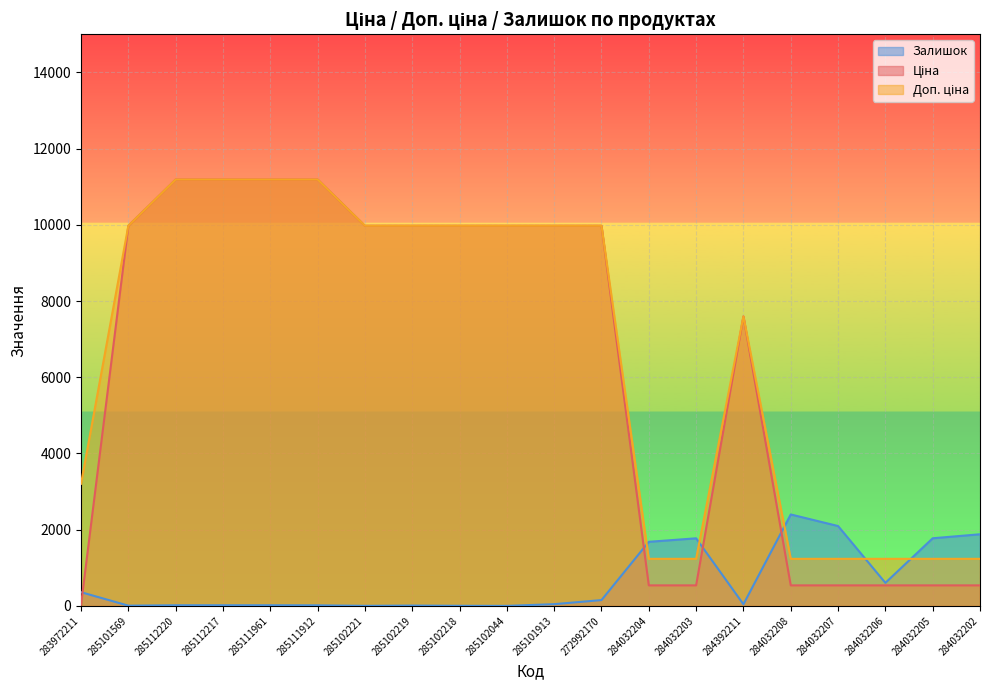

Rank the series at 285101913 from lowest to highest value.

Залишок, Ціна, Доп. ціна